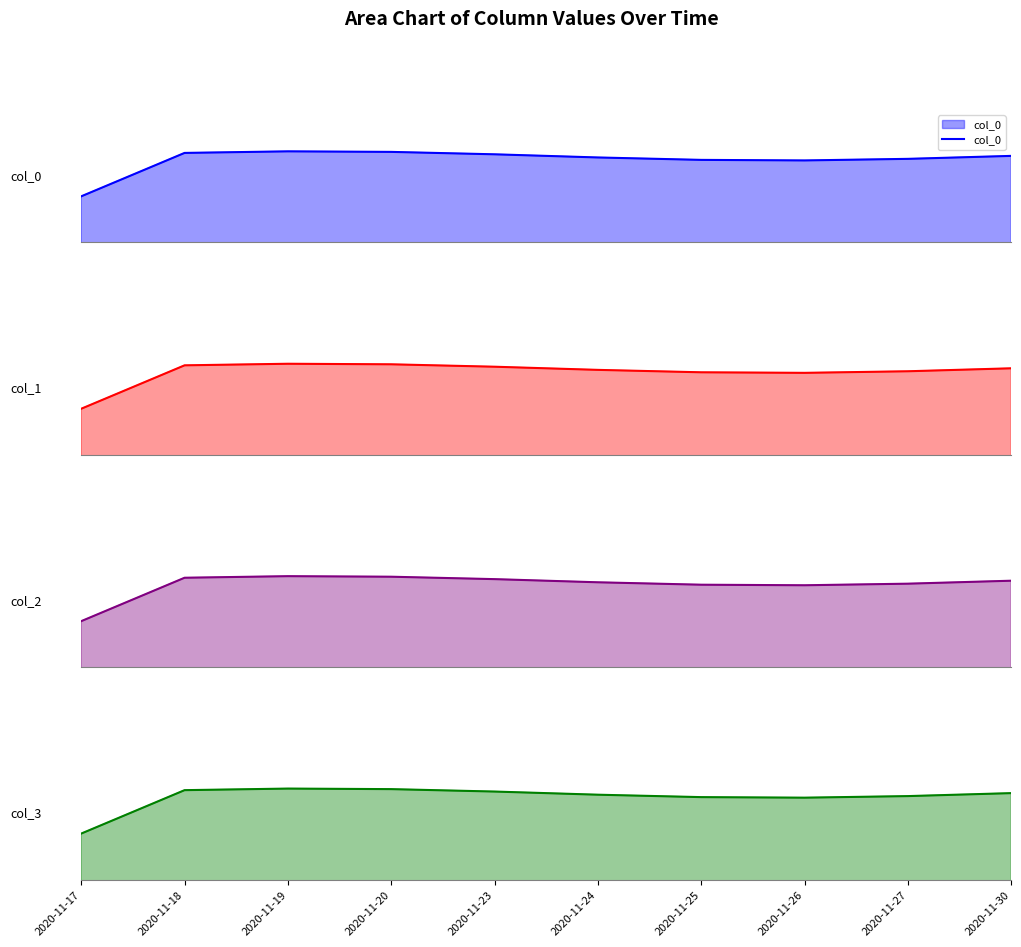

True or false: col_2 and col_3 intersect in this chart.

False